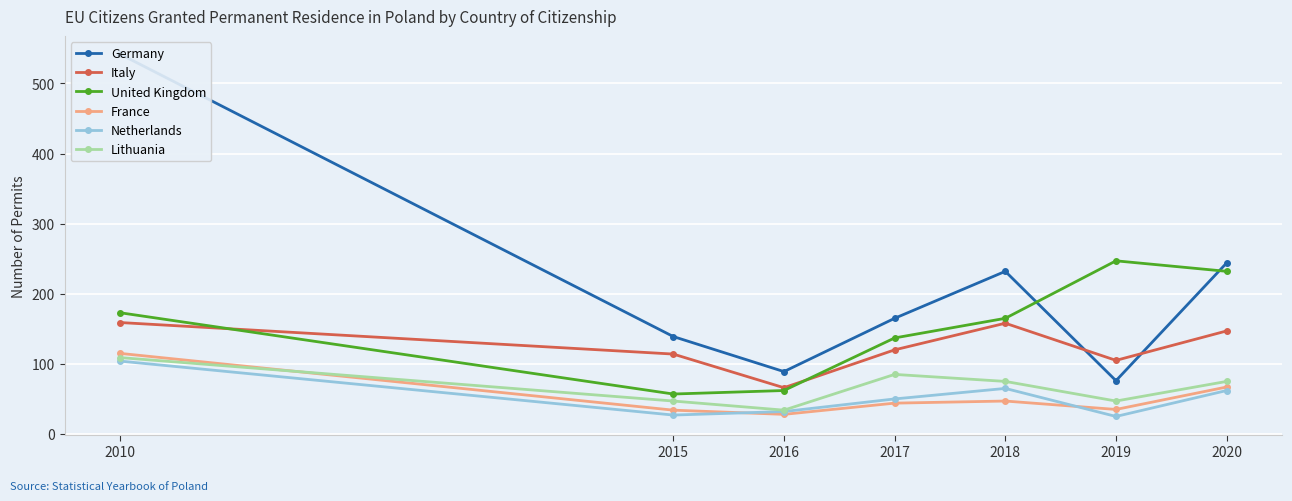

Is it true that France equals 44 at 2017?

True